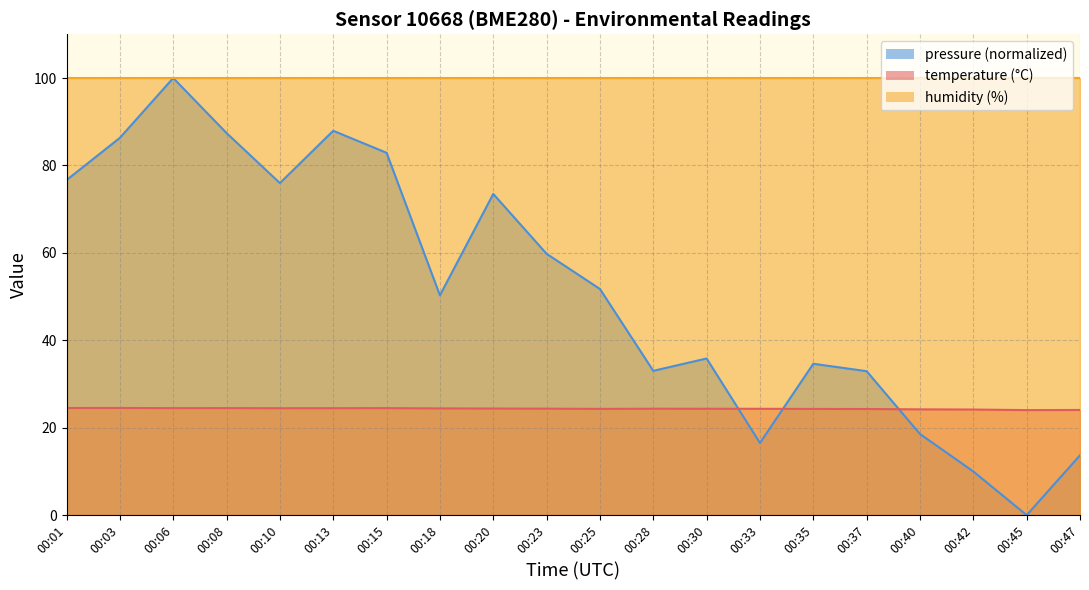

True or false: pressure_norm and temperature cross at least once.

True